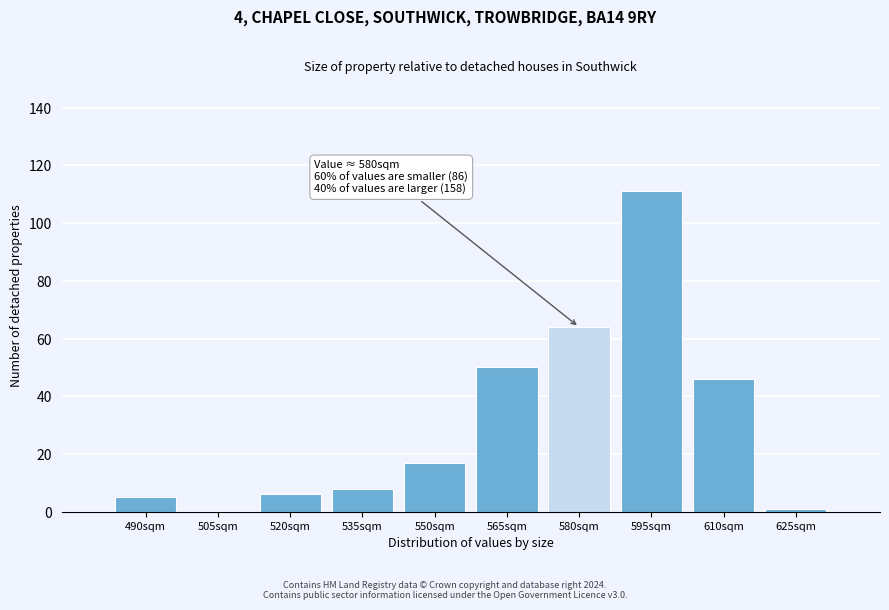

Reading left to right, transcribe all the data shown in this chart.

490sqm=5	505sqm=0	520sqm=6	535sqm=8	550sqm=17	565sqm=50	580sqm=64	595sqm=111	610sqm=46	625sqm=1